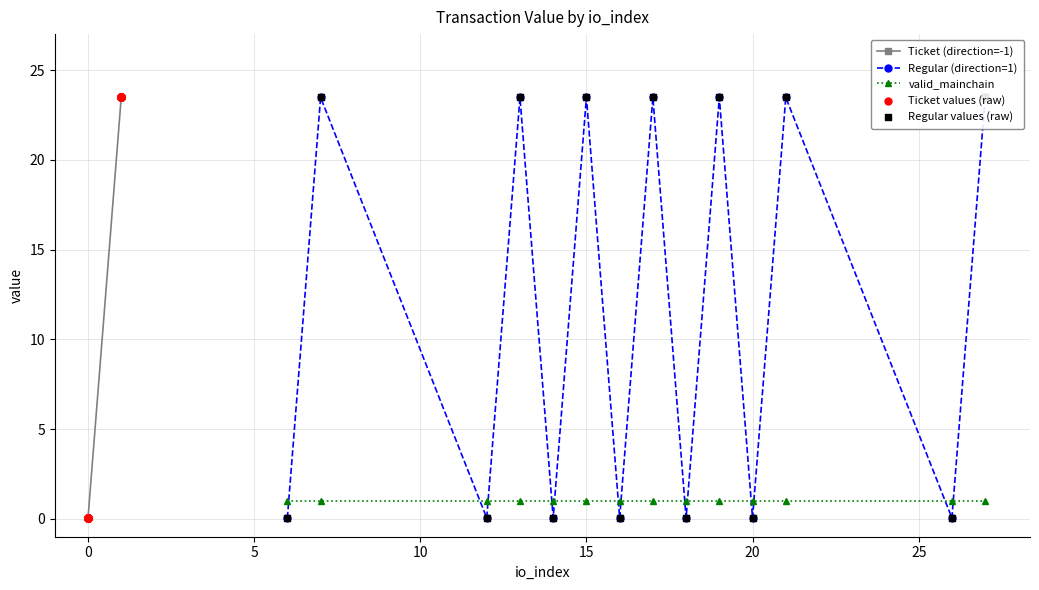

Which series has the largest Y range (max minus min)?

value (Ticket)